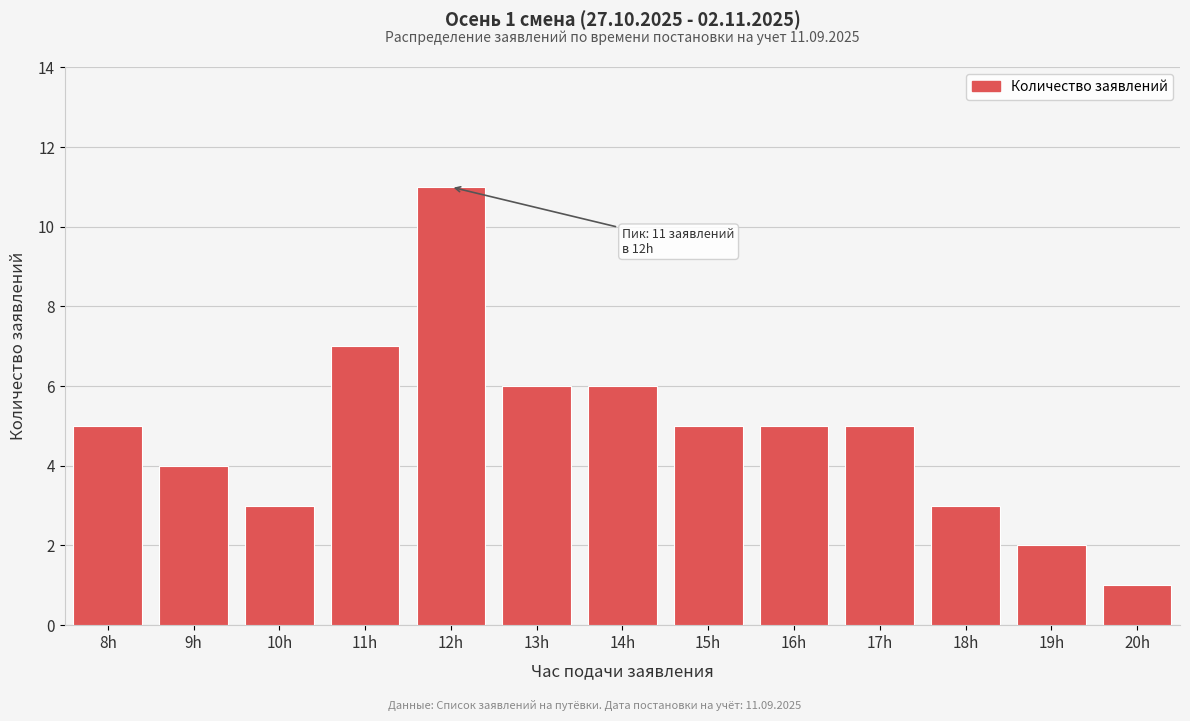

Reading left to right, transcribe all the data shown in this chart.

5	4	3	7	11	6	6	5	5	5	3	2	1